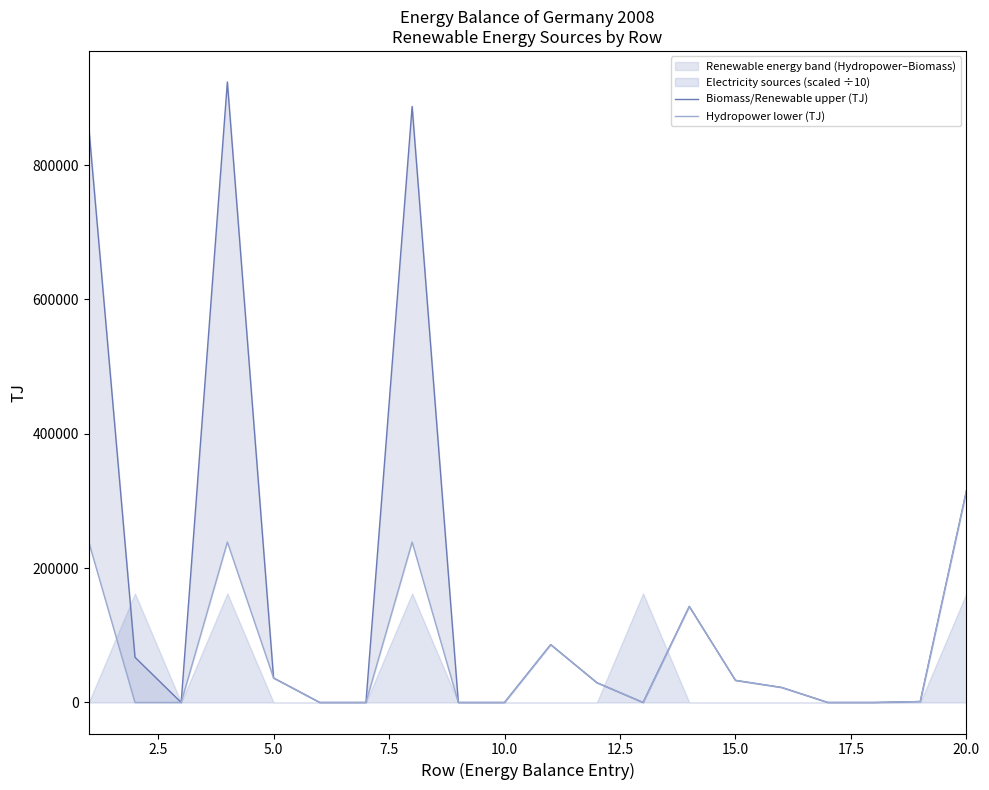

Reading left to right, list all the values displayed in this chart.

Biomass/Renewable upper (TJ): 856350	67305	0	923655	36502	0	0	887153	0	0	86129	29435	0	142969	32889	22356	0	0	1386	315164
Hydropower lower (TJ): 238810	0	0	238810	36502	0	0	238810	0	0	86129	29435	0	142969	32889	22356	0	0	1386	315164